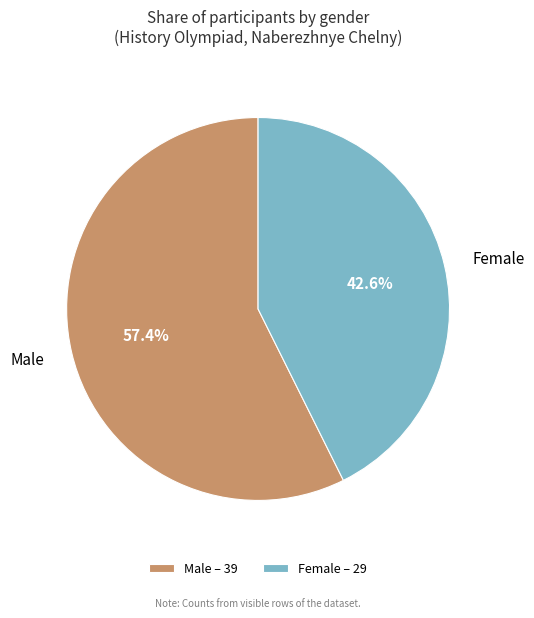

What percentage do Female and Male together represent?

100.0%